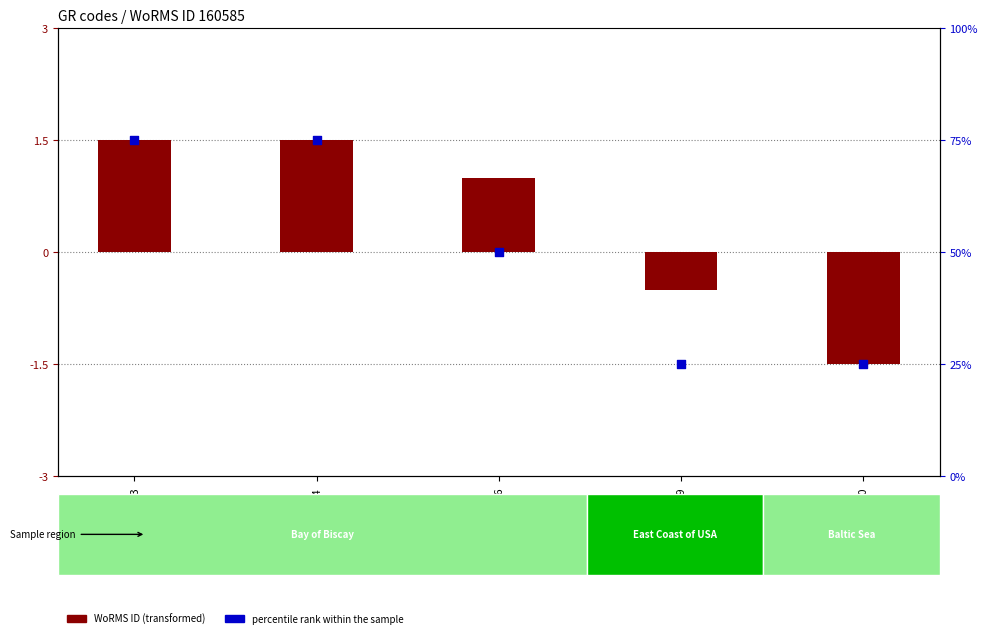

What are all the series names shown in the legend?

WoRMS ID (transformed), percentile rank within the sample